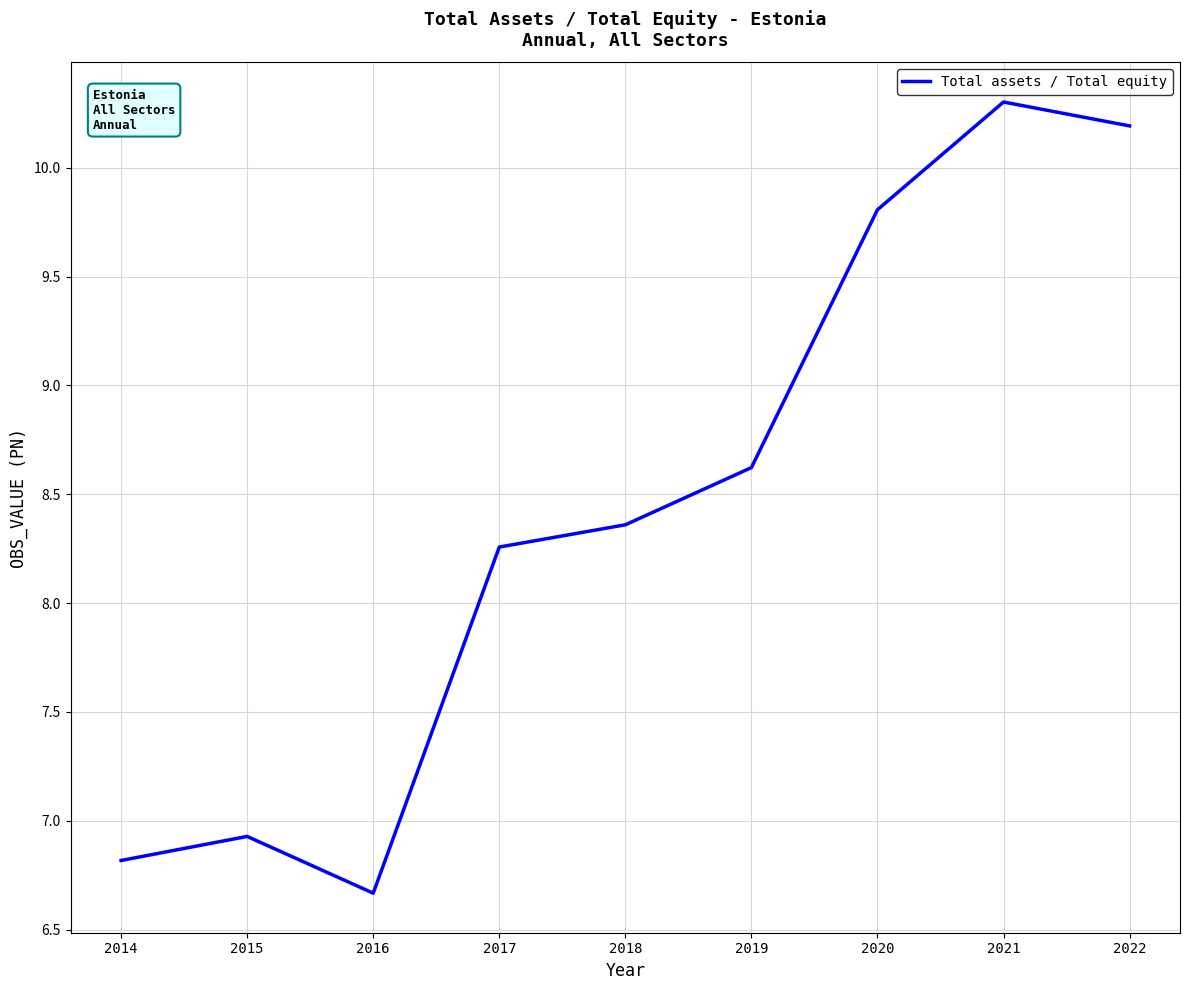

True or false: the data shows 11.2 at 2015.

False